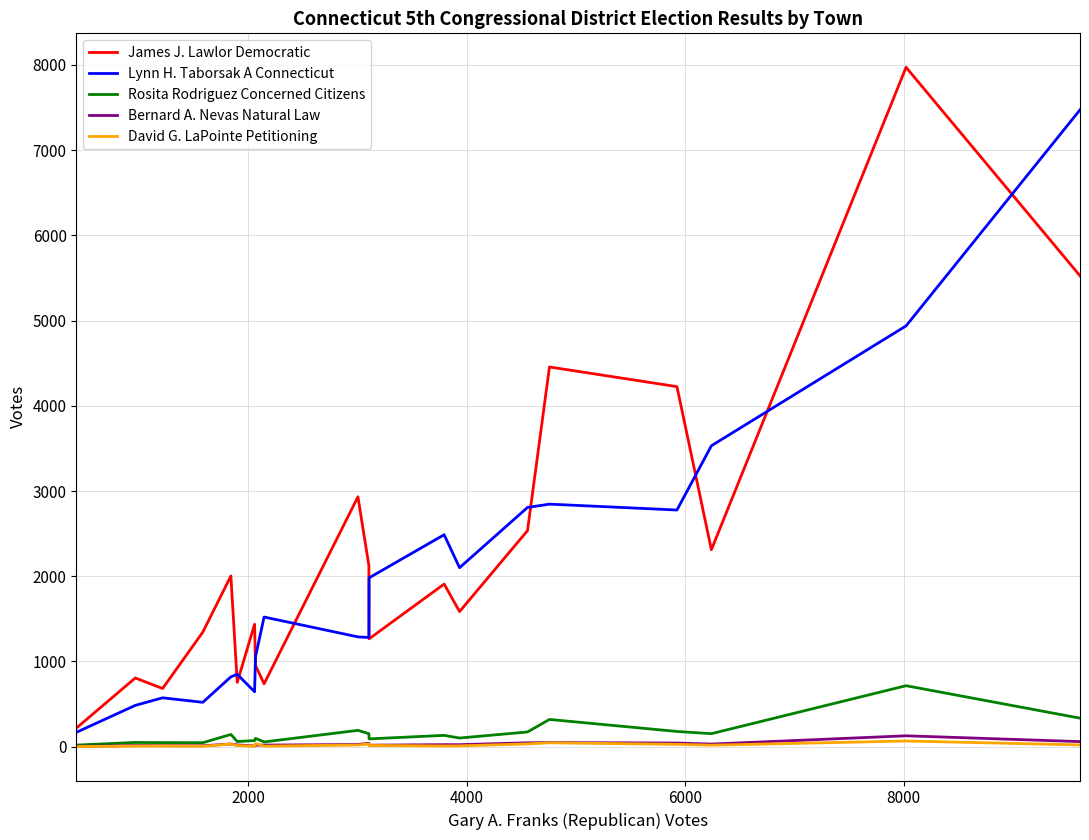

Which series has the widest spread of values?

James J. Lawlor Democratic